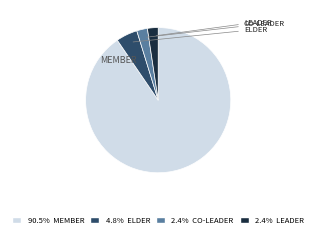

Is there a majority slice in this chart?

Yes